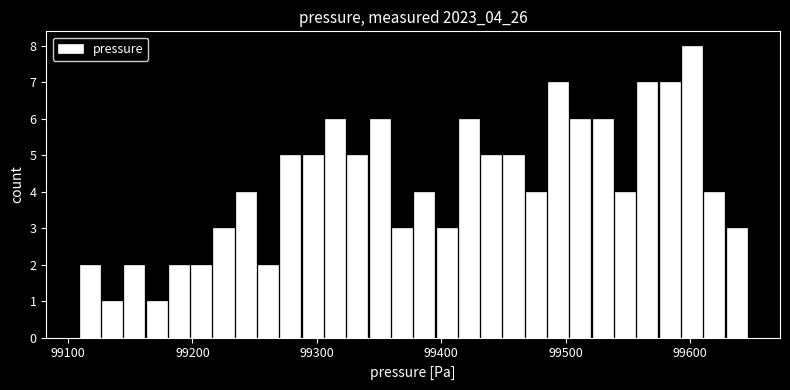

Around what value on the x-axis is the tallest bar? Give the approximate position of its centre, as read against the axis.

99600